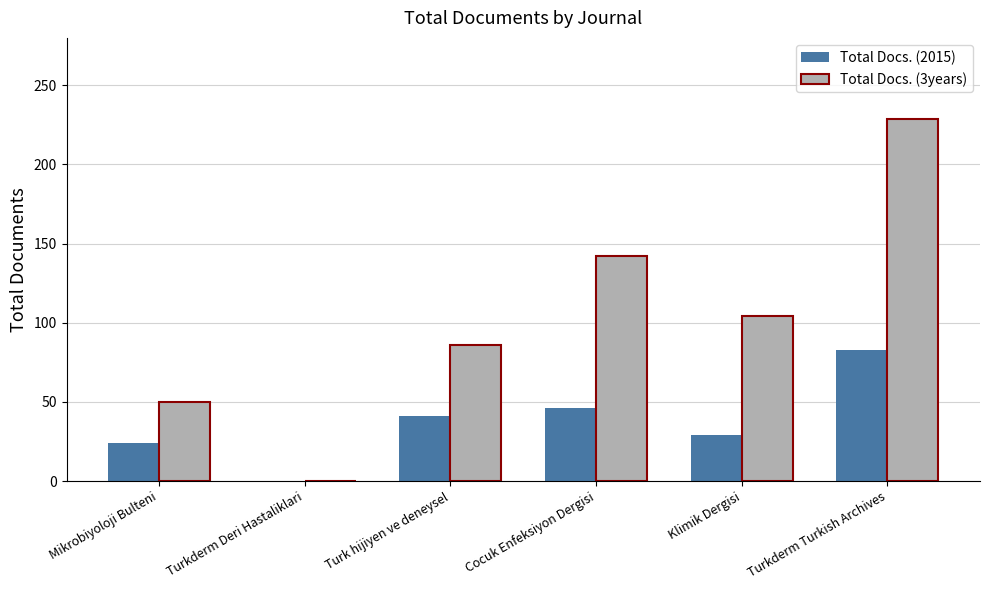

Are the bars grouped side by side (vs. stacked)?

Yes